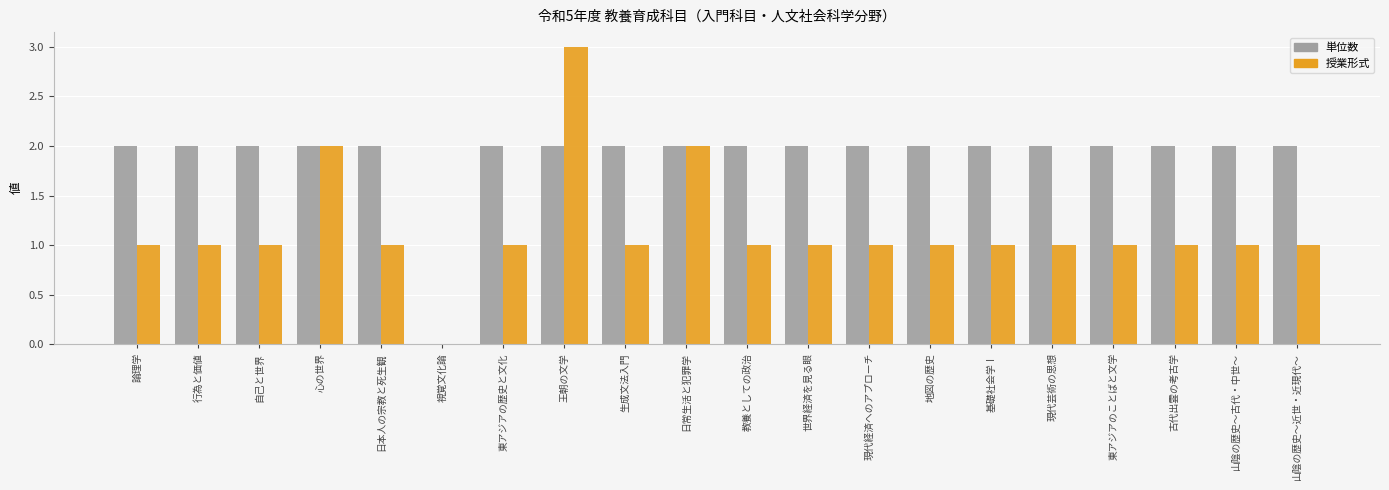

What is the sum of all 単位数 values?

38